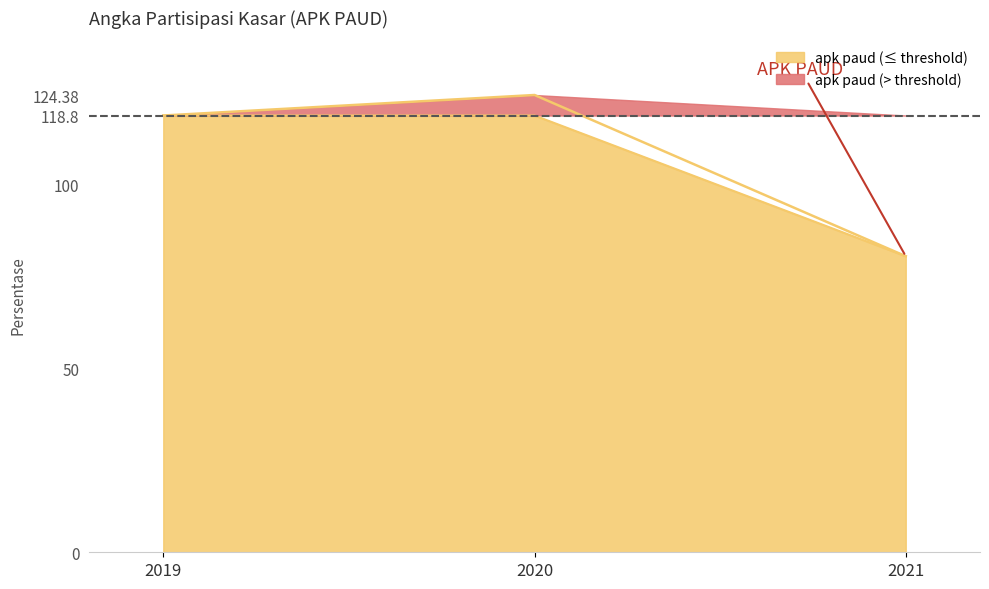

What is the change in value from 2019 to 2021?

-38.3